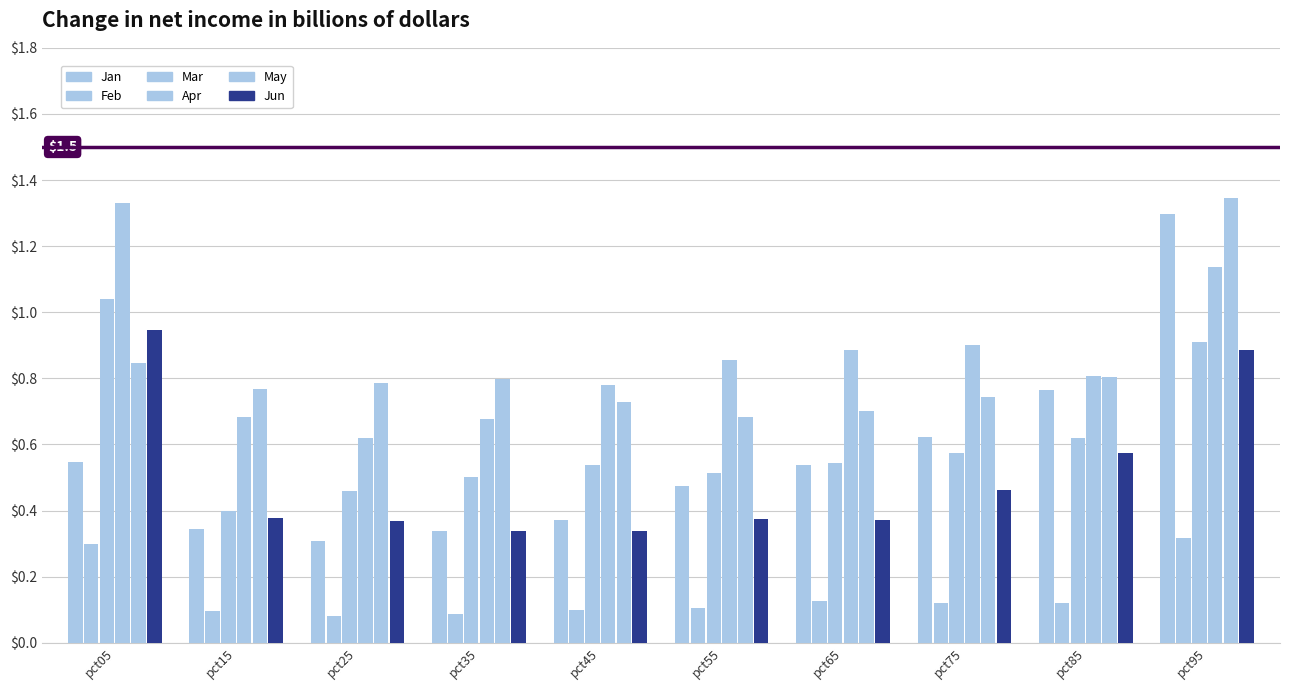

What is the highest value of the Apr series?

1.3